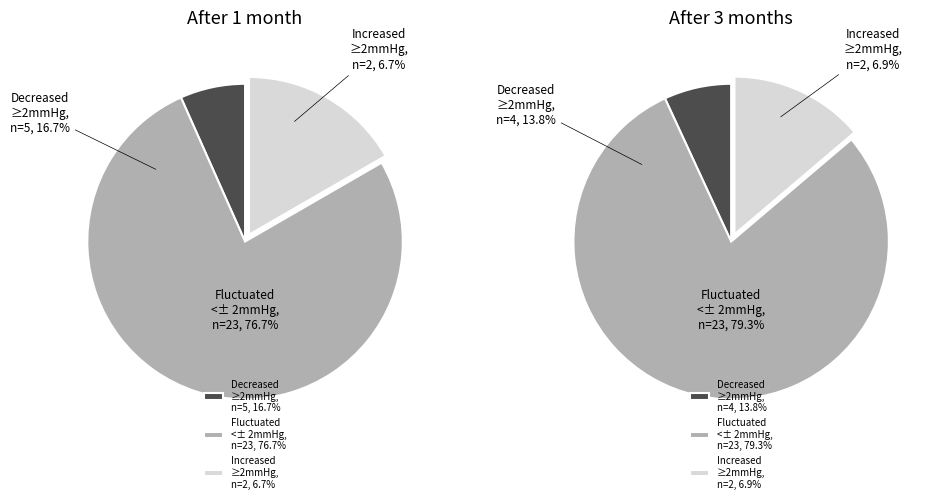

Is the sum of 0 and 2 greater than half?

Yes